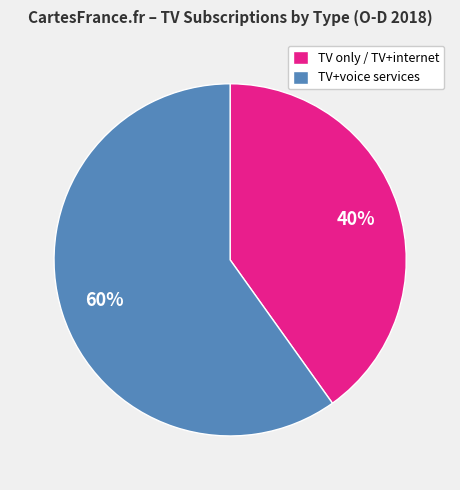

To the nearest percent, what is the difference between the TV+voice services and TV only / TV+internet slice percentages?

20%